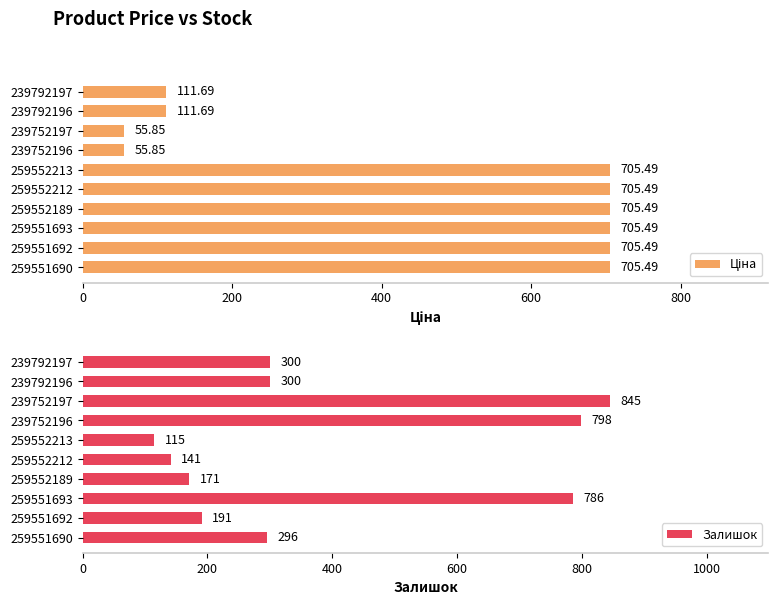

At how many categories does at least one series exceed 433?

8